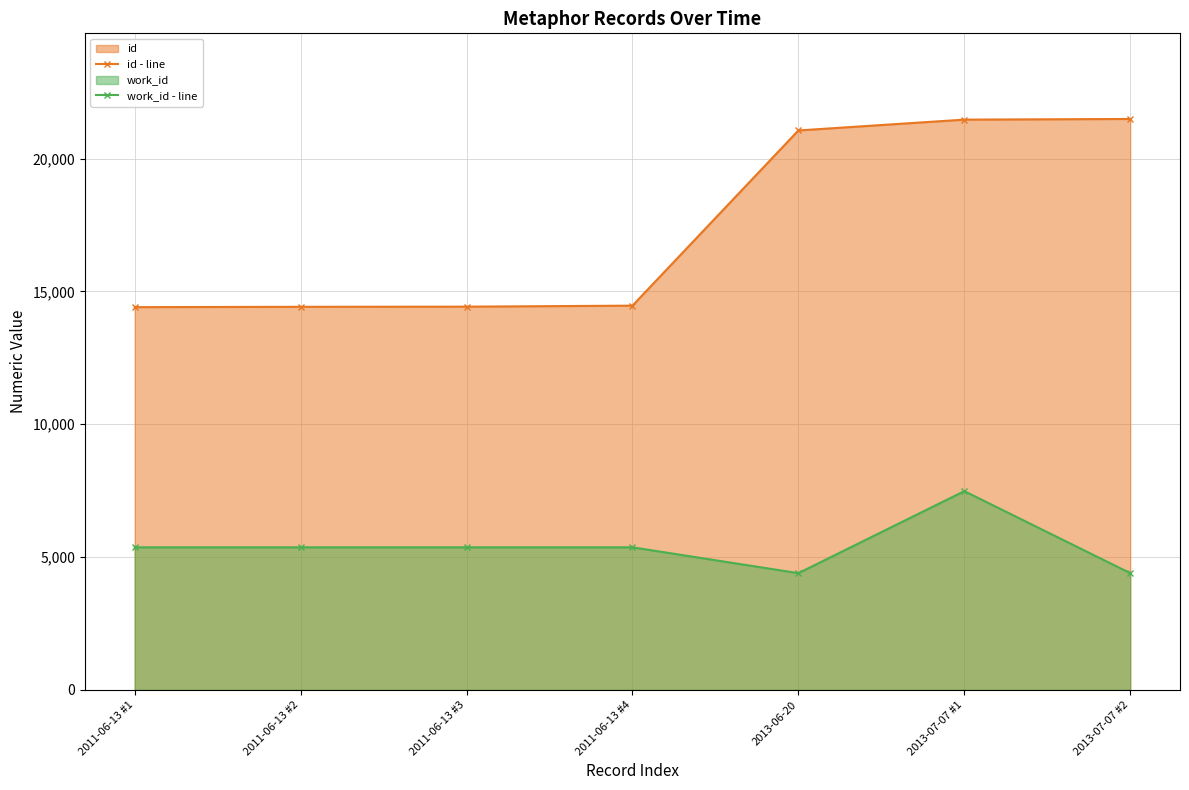

Which series changed the most between 2011-06-13 #2 and 2013-07-07 #1?

id - line